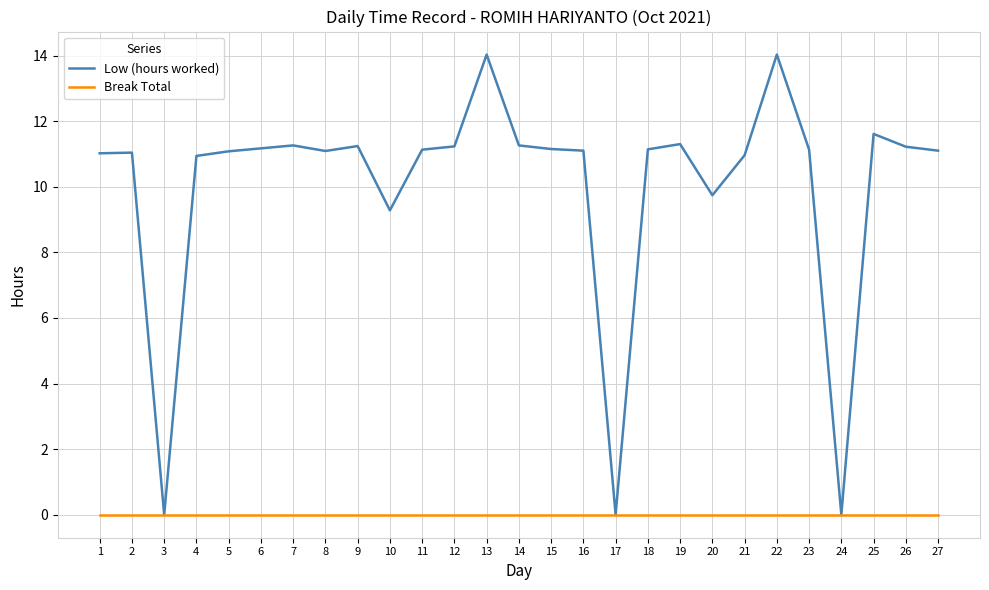

What is the greatest value displayed?

14.0